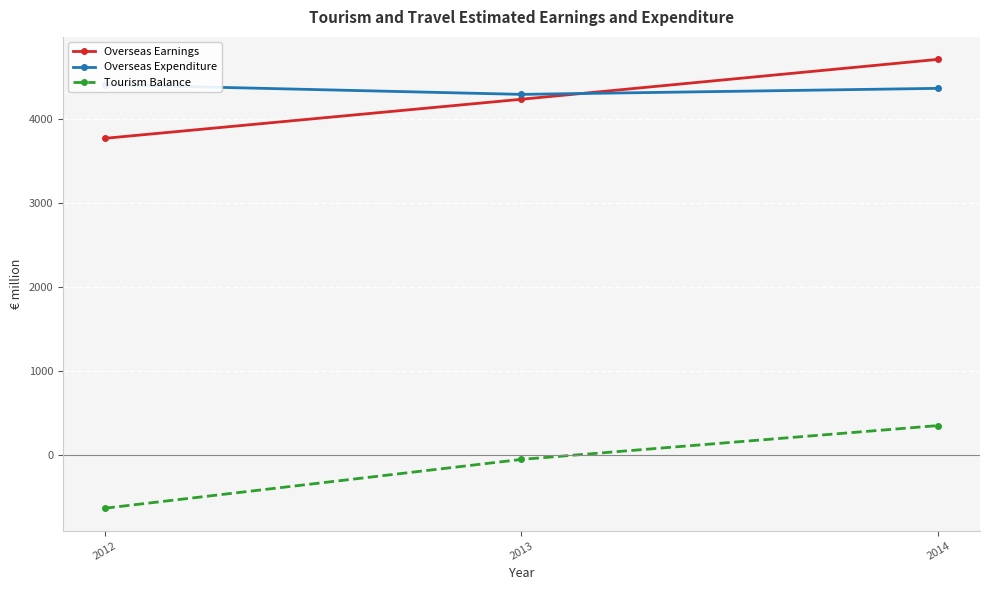

What is the difference between the highest and lowest values at 2012?

5052.3